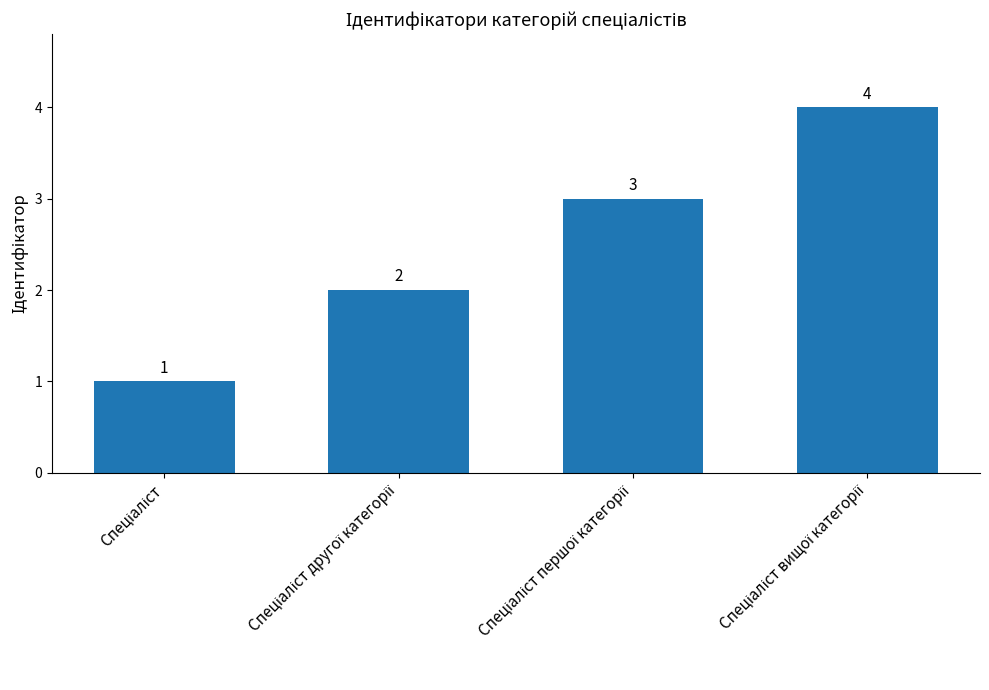

How many distinct data groups are displayed?

1